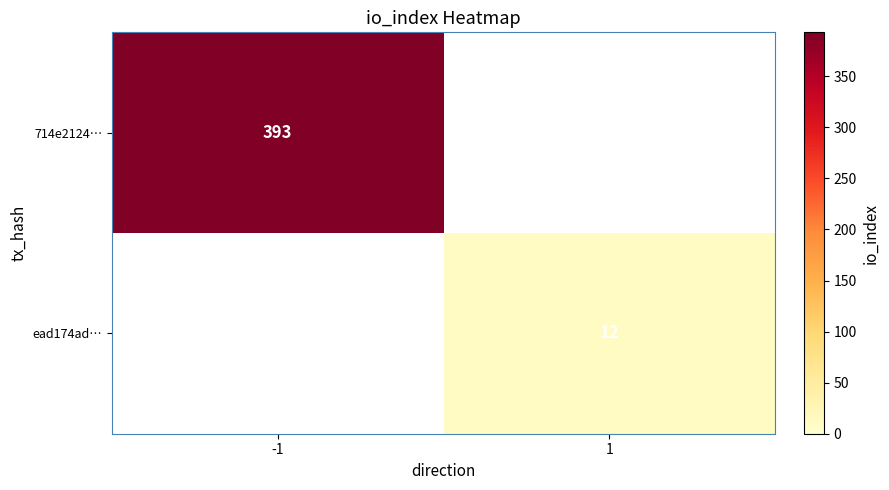

Is it true that 714e2124… equals 83 at -1?

False